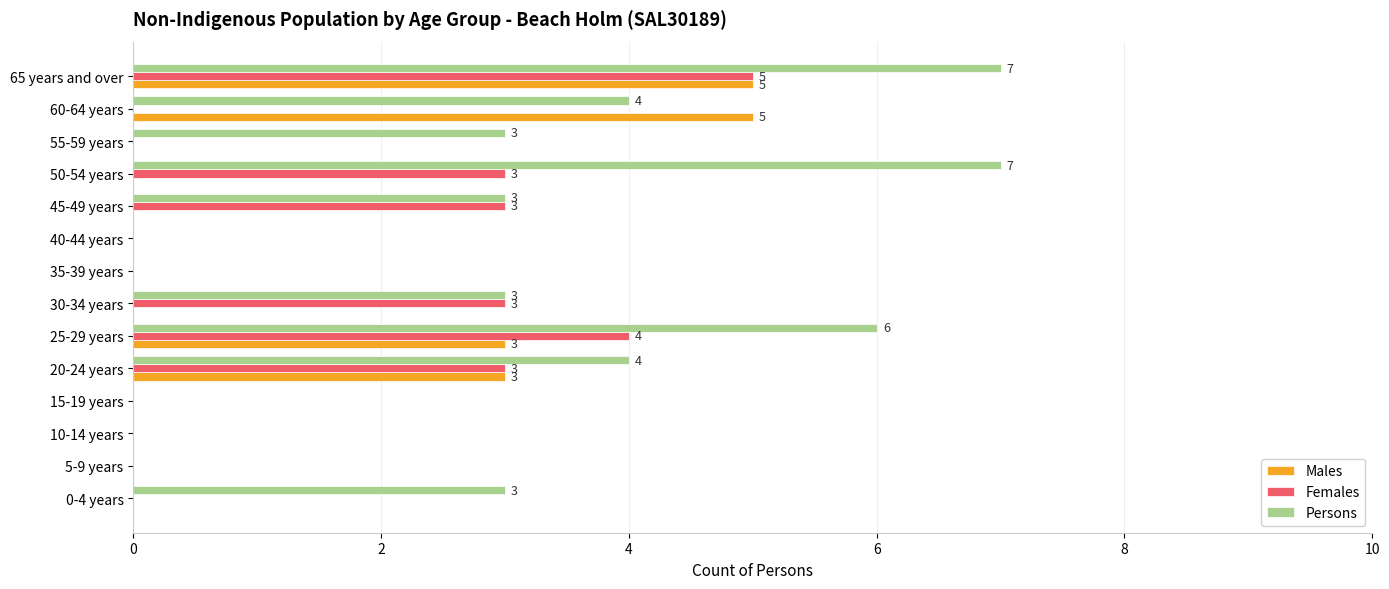

True or false: Males has a value of 2 at 40-44 years.

False